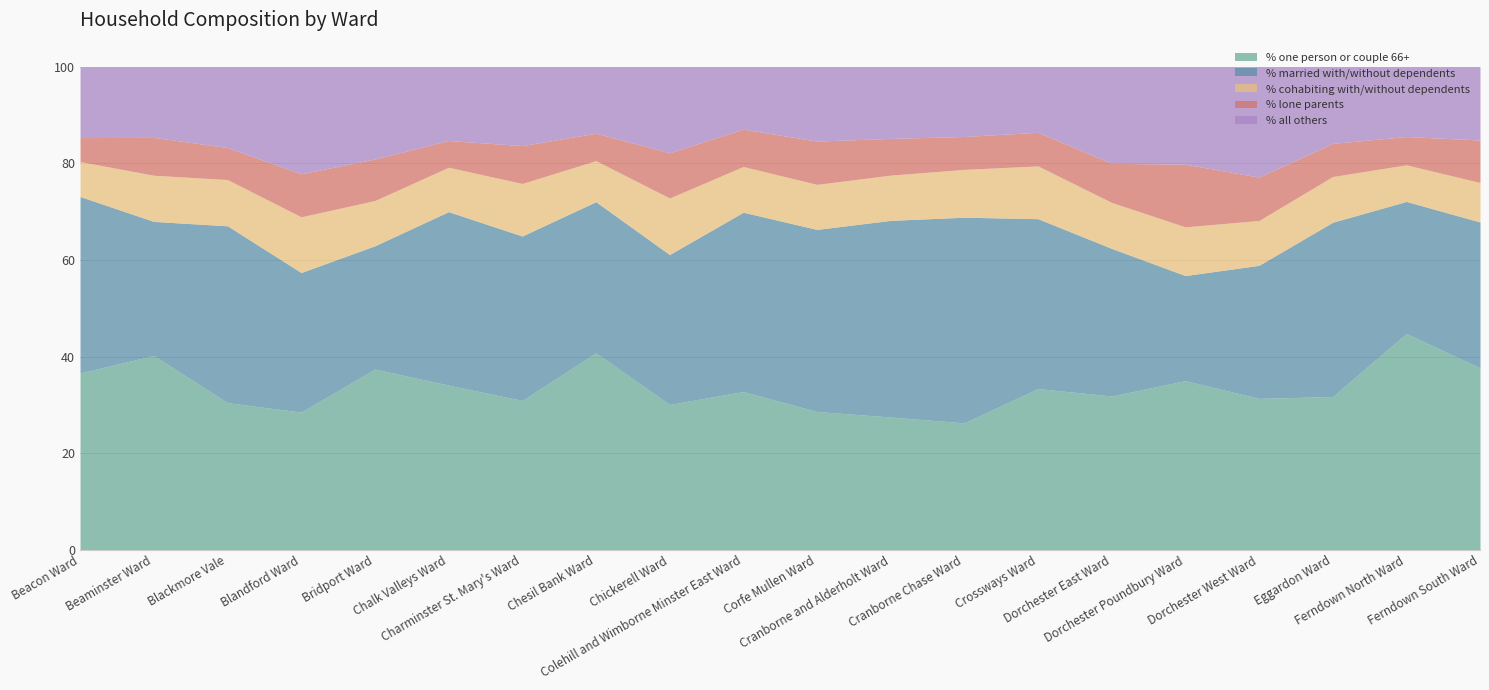

How many lines are shown in the chart?

5